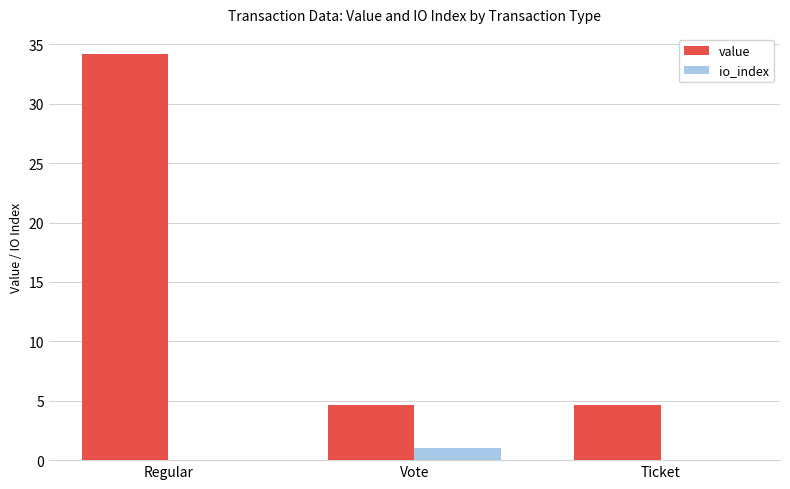

Is it true that io_index equals 0.0 at Ticket?

True